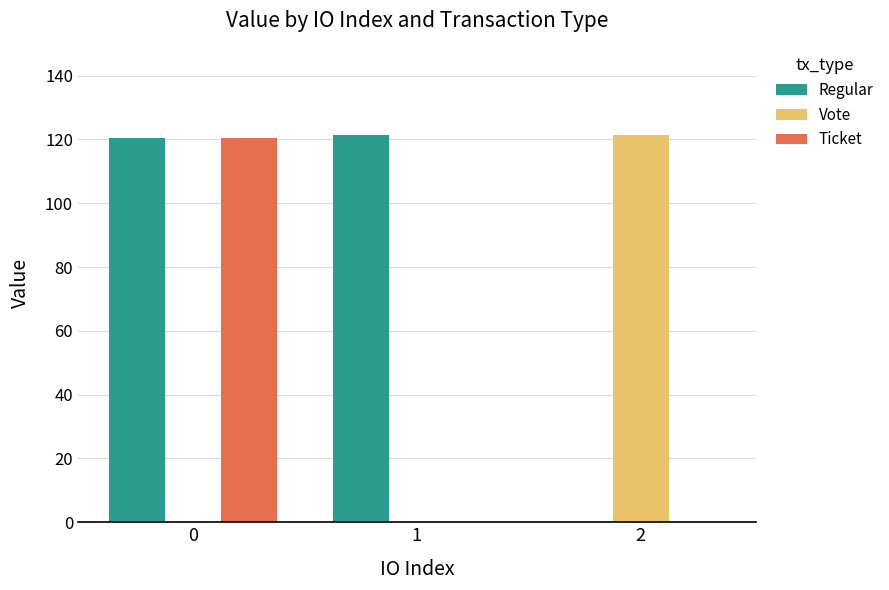

What is the sum of all Regular values?

241.9